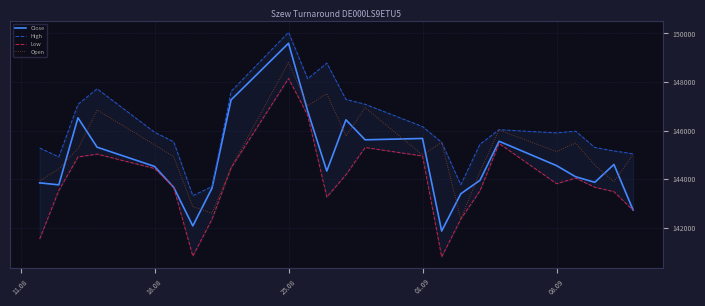

What is the minimum value for Close?

141861